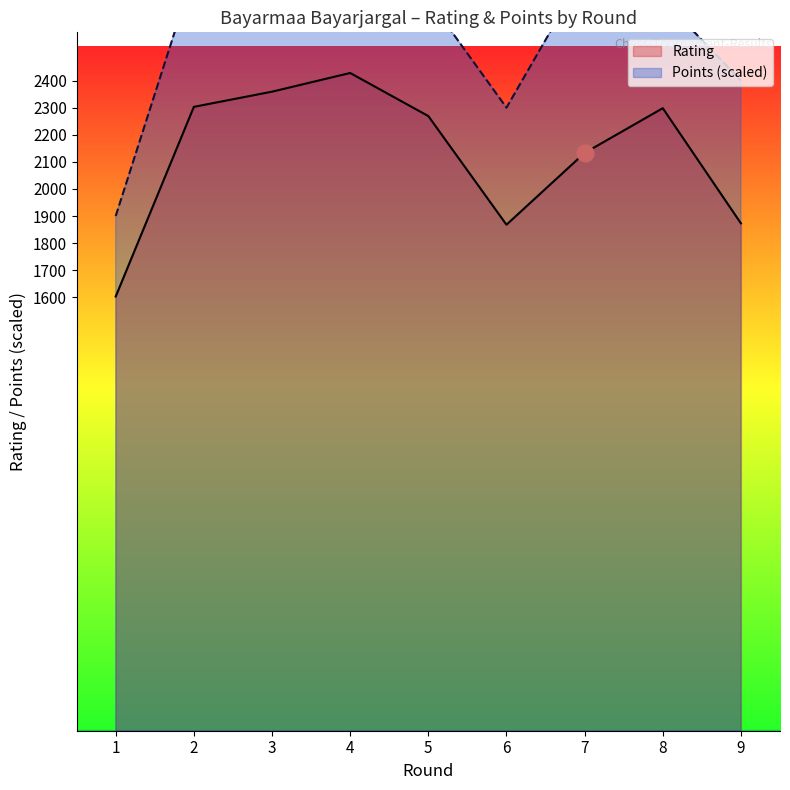

Rank the series at 3 from highest to lowest value.

Points (scaled), Rating